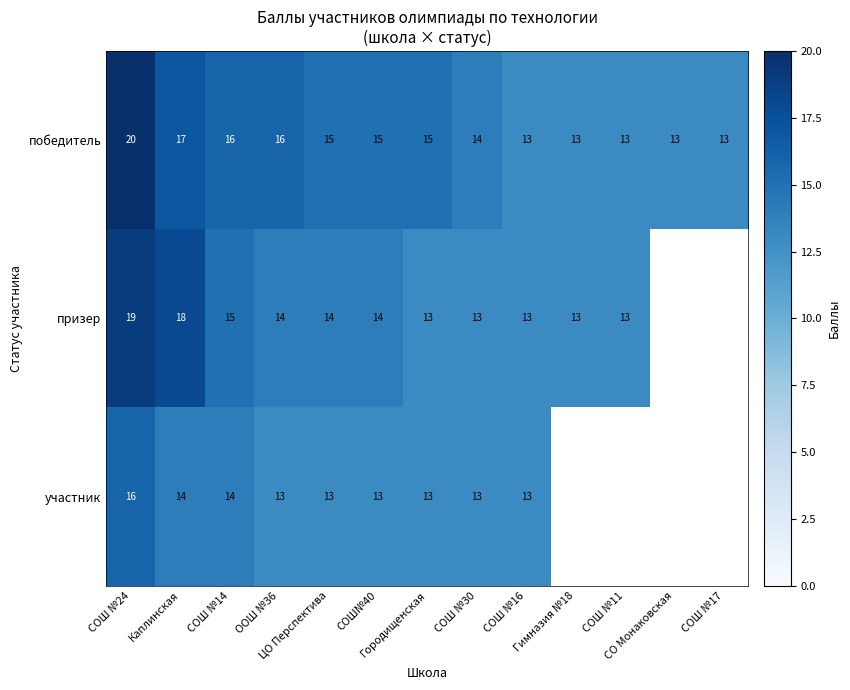

How many categories are shown in the chart?

13